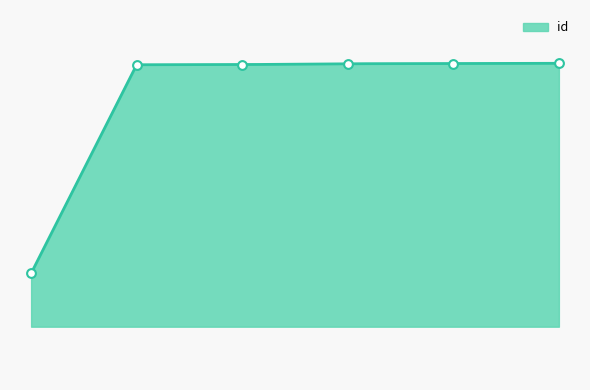

Between 6796 and 7574, which is larger?

7574